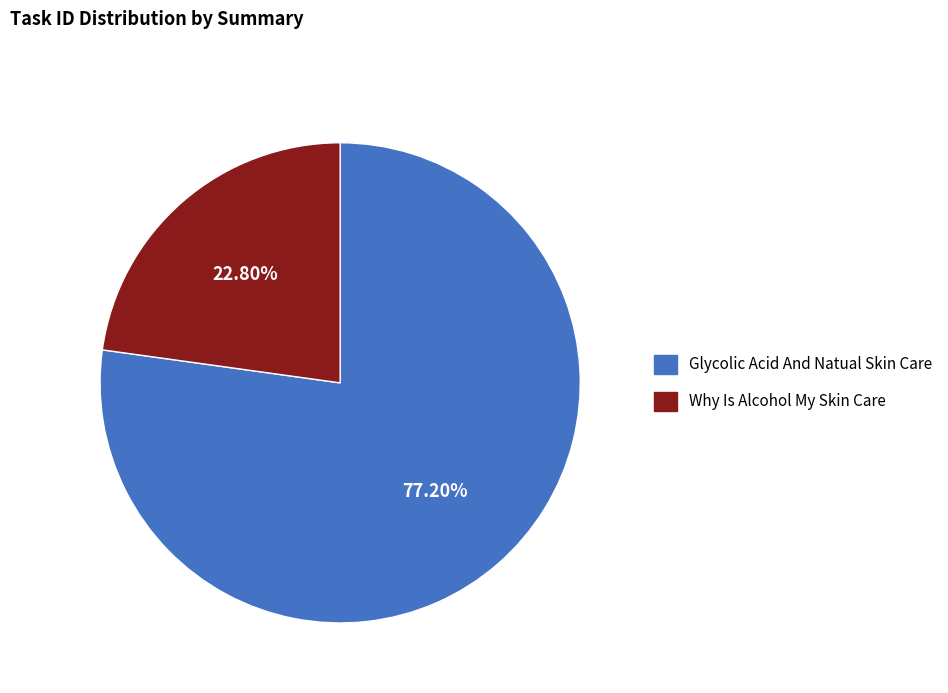

To the nearest percent, what is the difference between the Why Is Alcohol My Skin Care and Glycolic Acid And Natual Skin Care slice percentages?

54%